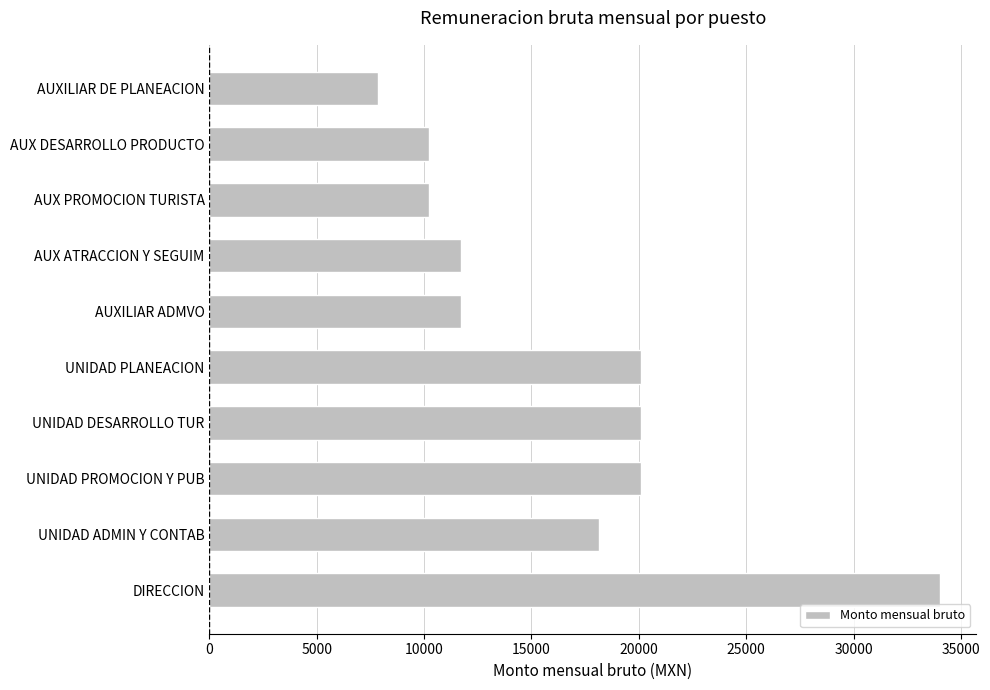

The value at AUX ATRACCION Y SEGUIM is 11720.2. True or false?

True